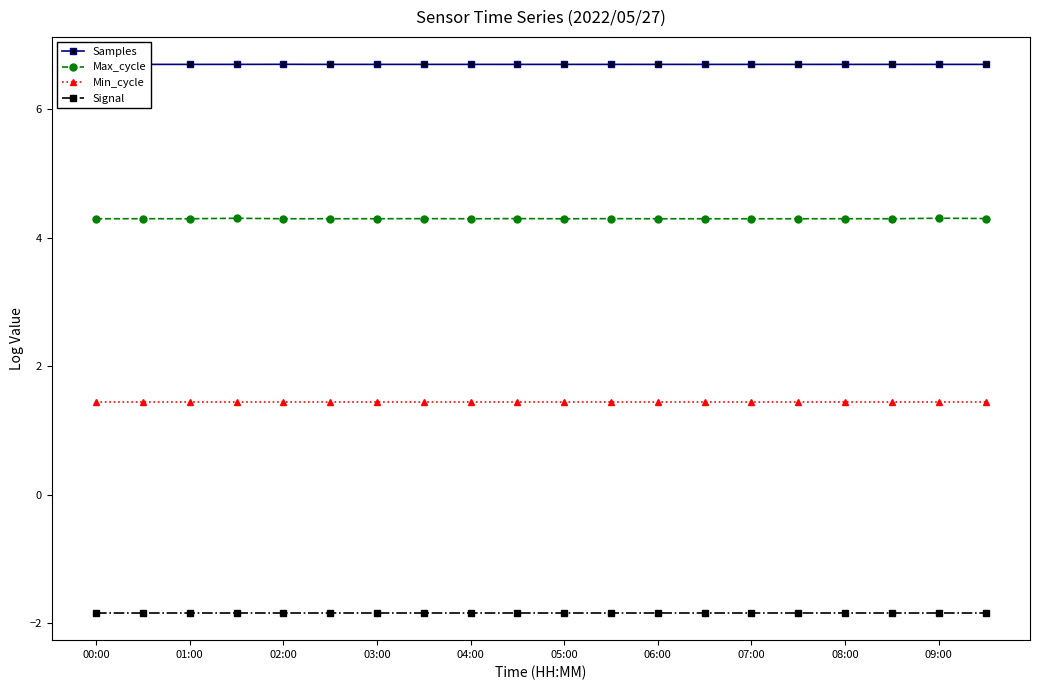

What is the value of the Min_cycle point at the 17th from the left?

1.4